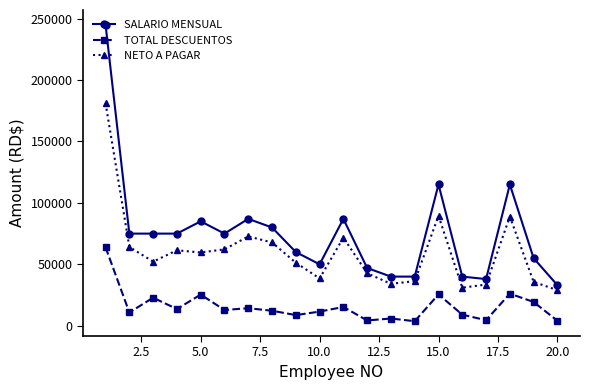

What is the value of the SALARIO MENSUAL point at the 20th from the left?

33000.0